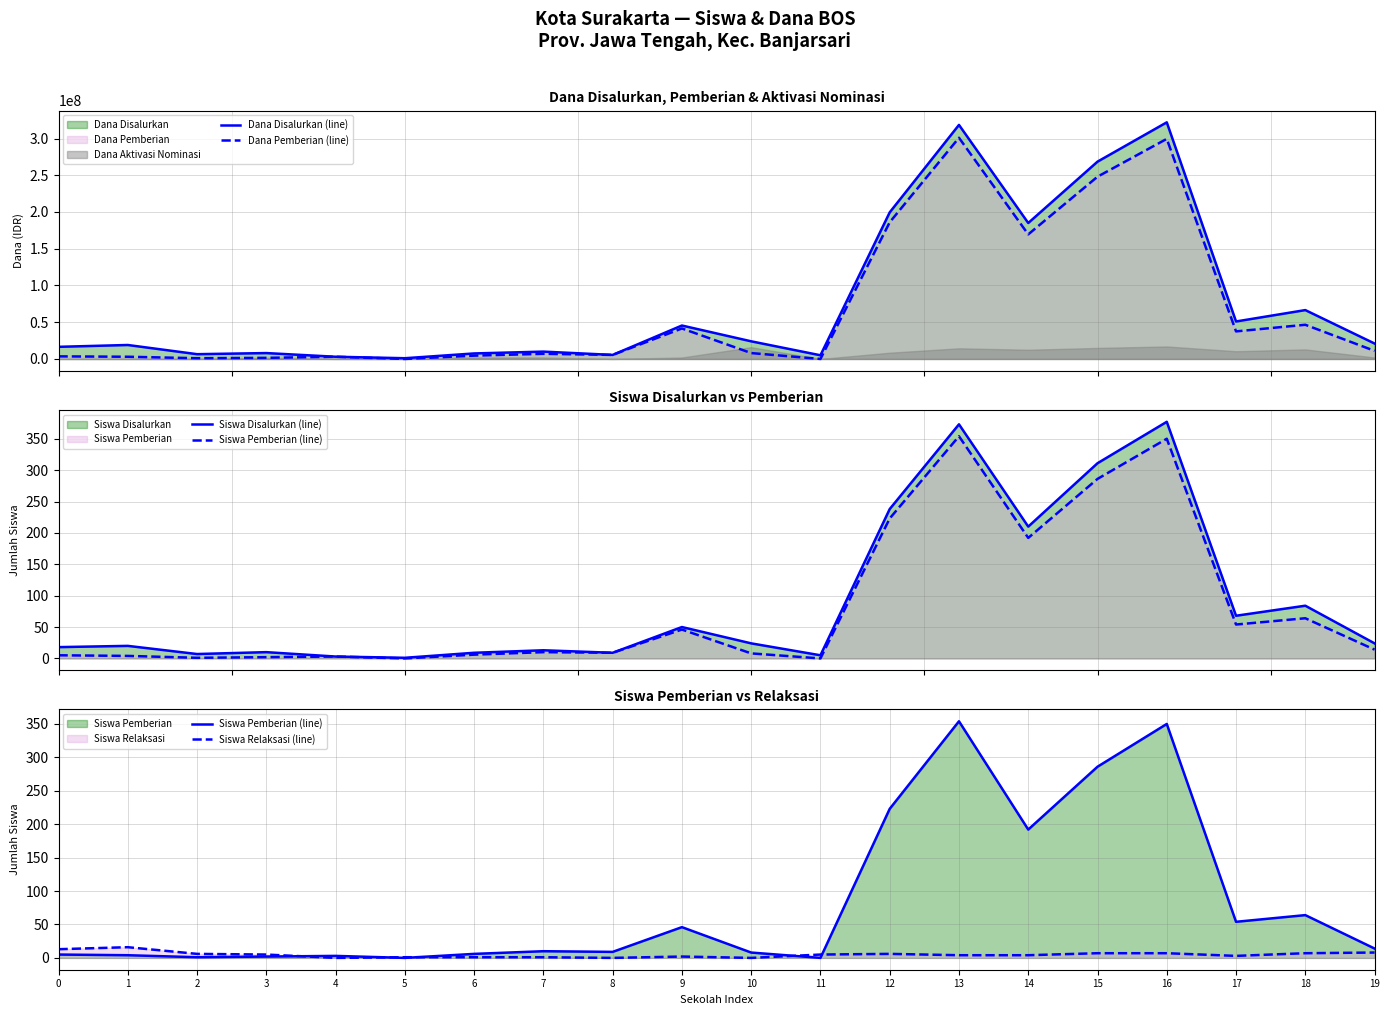

True or false: Dana Disalurkan (line) has a value of 287786897 at 14.

False